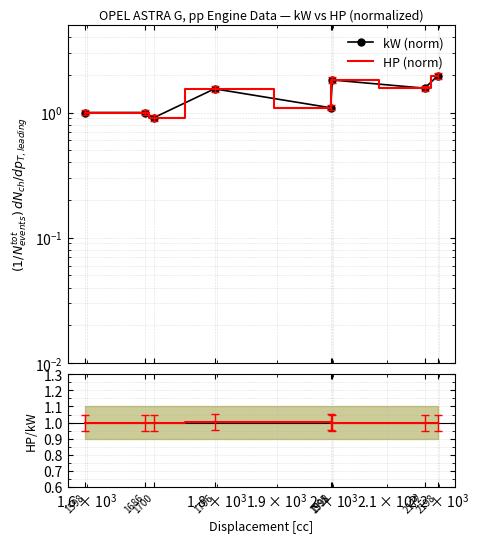

Where do HP/kW ratio and kW (norm) first cross each other?

1700 and 1796